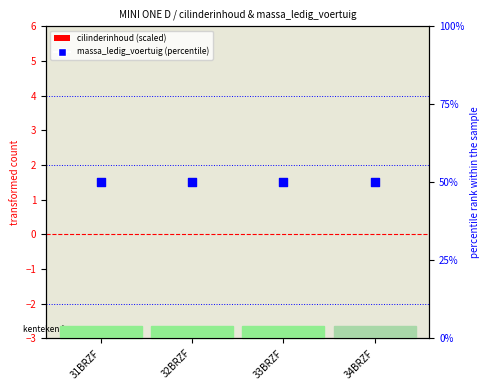

Which series reaches the maximum Y coordinate?

massa_ledig_voertuig (percentile)